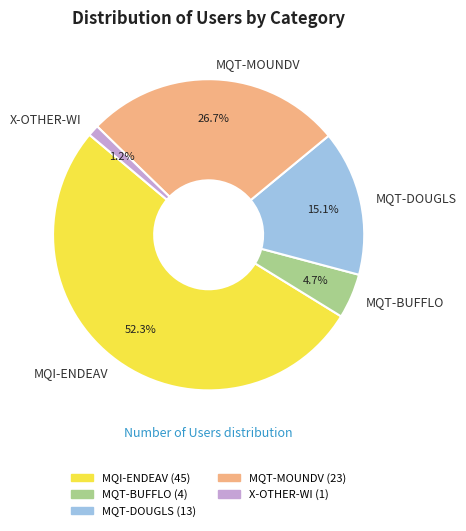

Which slice is the smallest?

X-OTHER-WI